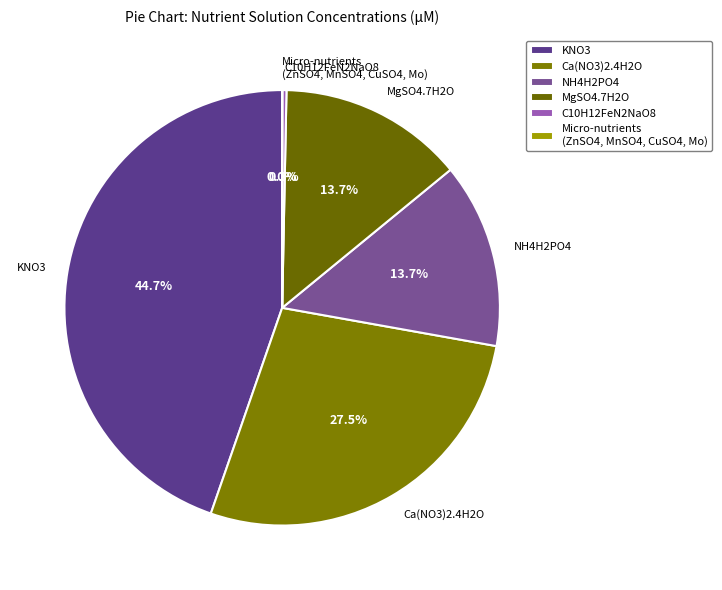

The Ca(NO3)2.4H2O slice represents 21% of the pie. True or false?

False